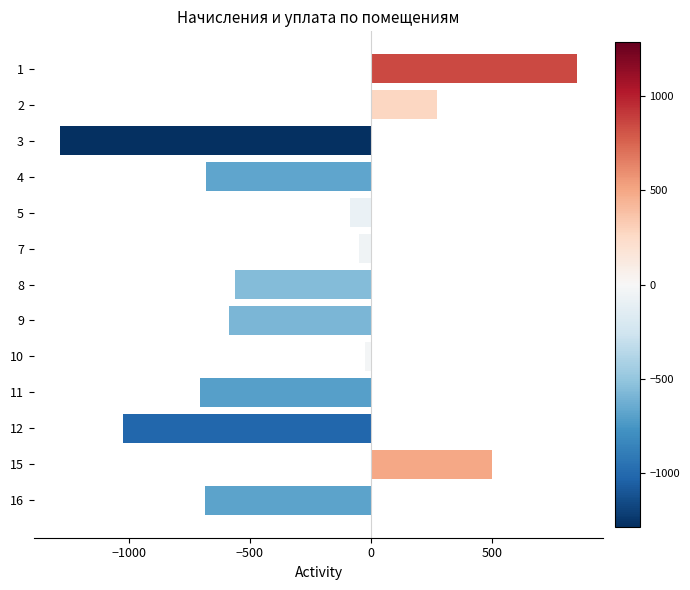

Which category has the highest value across all series?

1